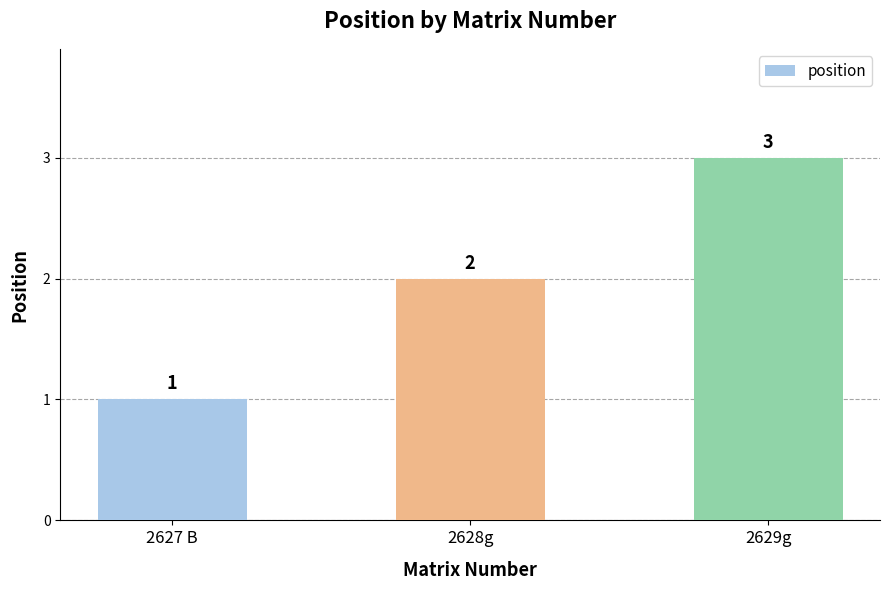

Reading left to right, what are all the values shown in this chart?

2627 B=1	2628g=2	2629g=3